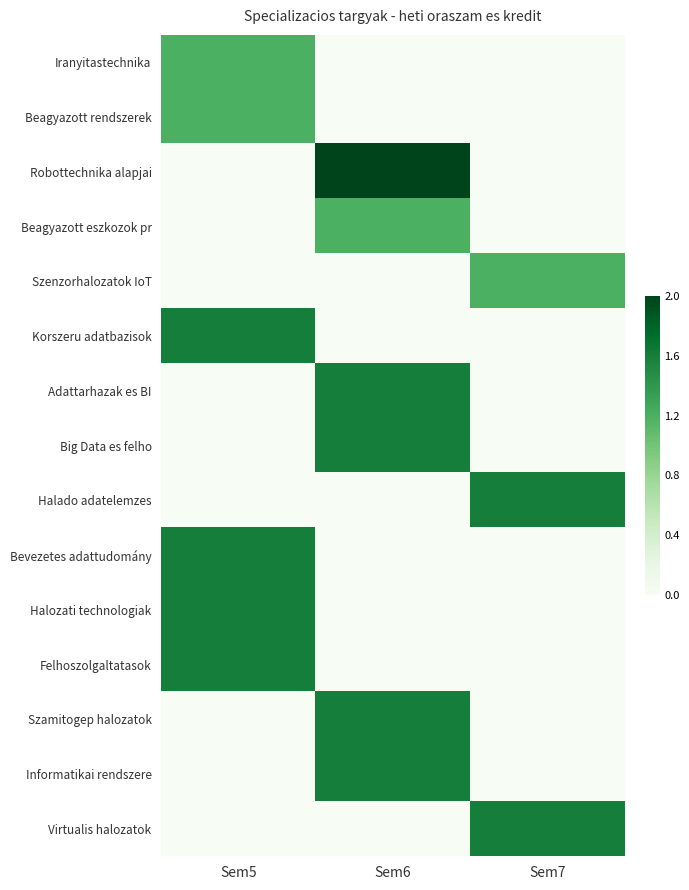

Reading left to right, what are all the values shown in this chart?

Iranyitastechnika: Sem5=0.6	Sem6=0.0	Sem7=0.0
Beagyazott rendszerek: Sem5=0.6	Sem6=0.0	Sem7=0.0
Robottechnika alapjai: Sem5=0.0	Sem6=1.0	Sem7=0.0
Beagyazott eszkozok pr: Sem5=0.0	Sem6=0.6	Sem7=0.0
Szenzorhalozatok IoT: Sem5=0.0	Sem6=0.0	Sem7=0.6
Korszeru adatbazisok: Sem5=0.8	Sem6=0.0	Sem7=0.0
Adattarhazak es BI: Sem5=0.0	Sem6=0.8	Sem7=0.0
Big Data es felho: Sem5=0.0	Sem6=0.8	Sem7=0.0
Halado adatelemzes: Sem5=0.0	Sem6=0.0	Sem7=0.8
Bevezetes adattudomány: Sem5=0.8	Sem6=0.0	Sem7=0.0
Halozati technologiak: Sem5=0.8	Sem6=0.0	Sem7=0.0
Felhoszolgaltatasok: Sem5=0.8	Sem6=0.0	Sem7=0.0
Szamitogep halozatok: Sem5=0.0	Sem6=0.8	Sem7=0.0
Informatikai rendszere: Sem5=0.0	Sem6=0.8	Sem7=0.0
Virtualis halozatok: Sem5=0.0	Sem6=0.0	Sem7=0.8